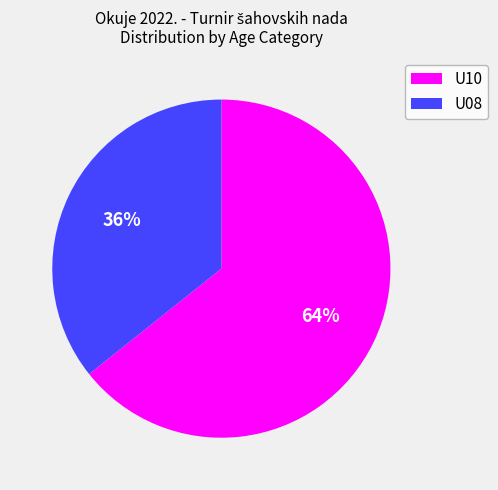

Do U08 and U10 together represent more than half of the pie?

Yes